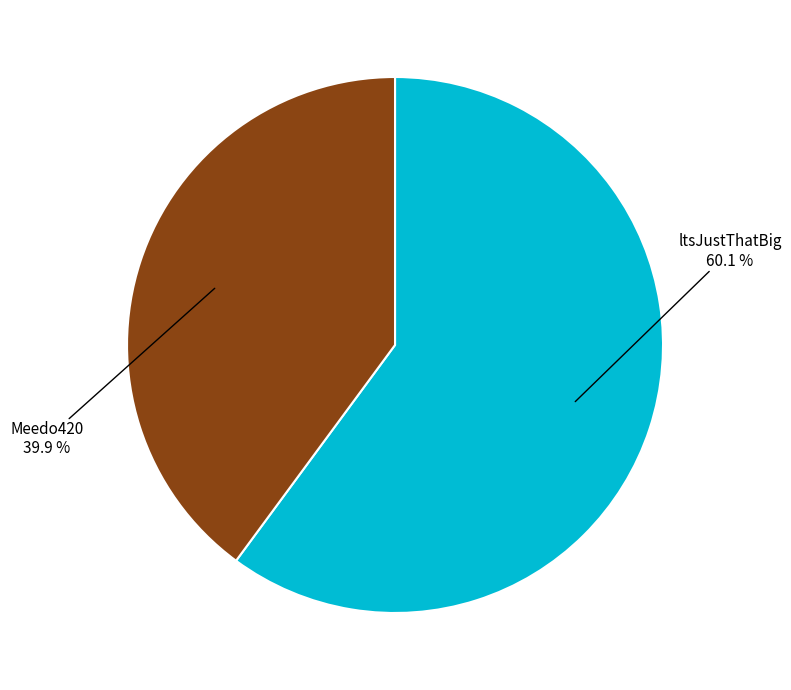

The Meedo420 slice represents 40% of the pie. True or false?

True